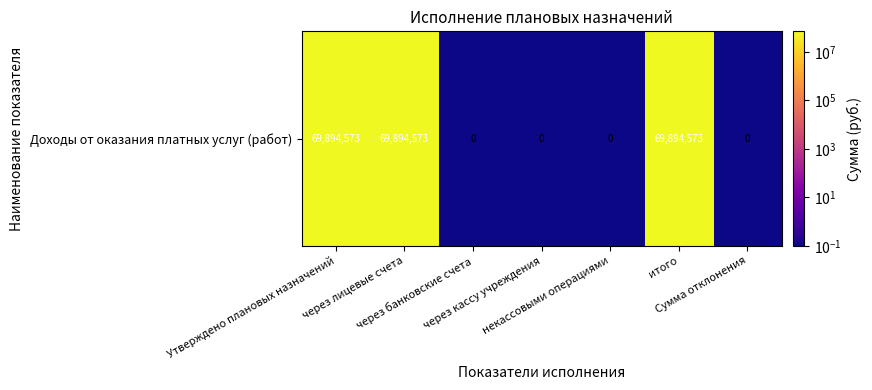

Which has a higher value, через кассу учреждения or некассовыми операциями?

через кассу учреждения